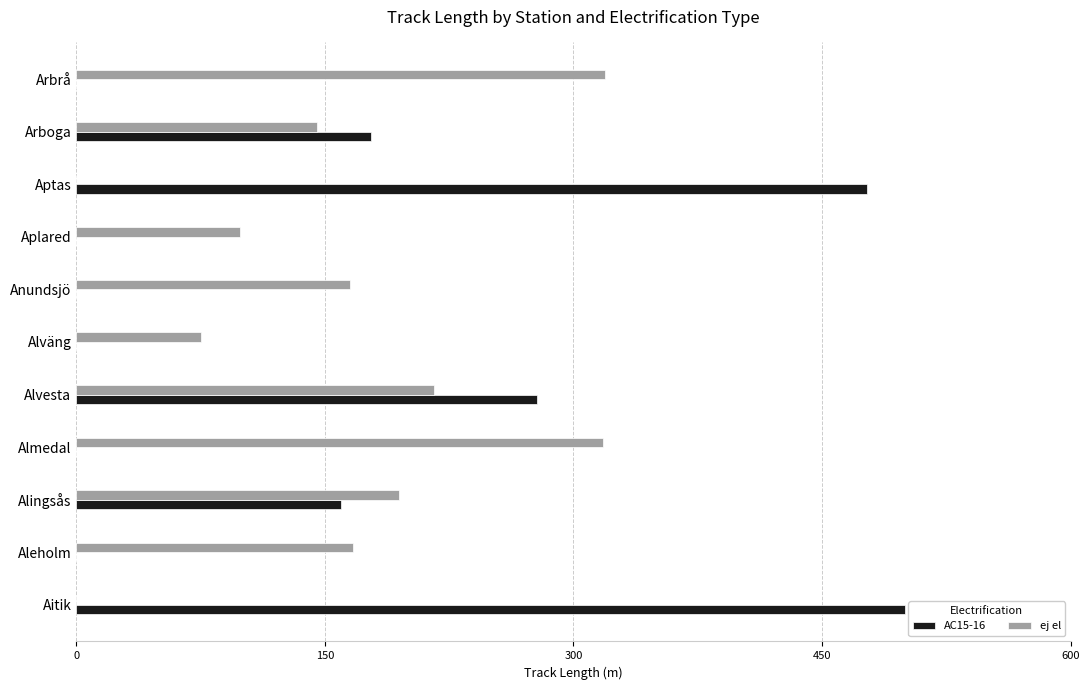

What is the sum of all ej el values?

1699